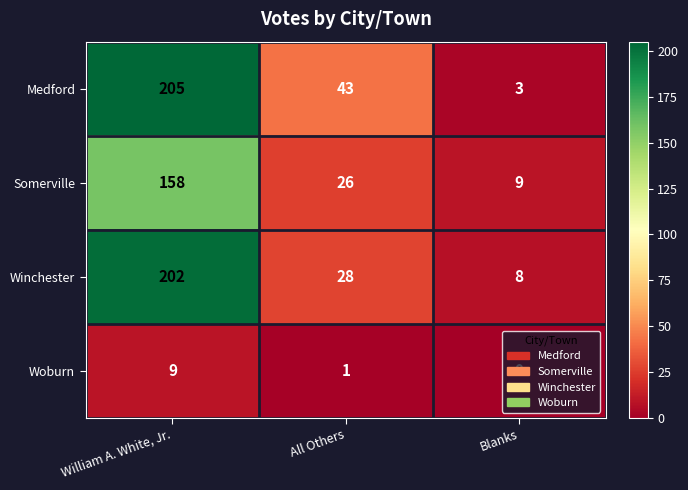

What is the spread (max minus min) of values at William A. White, Jr.?

196